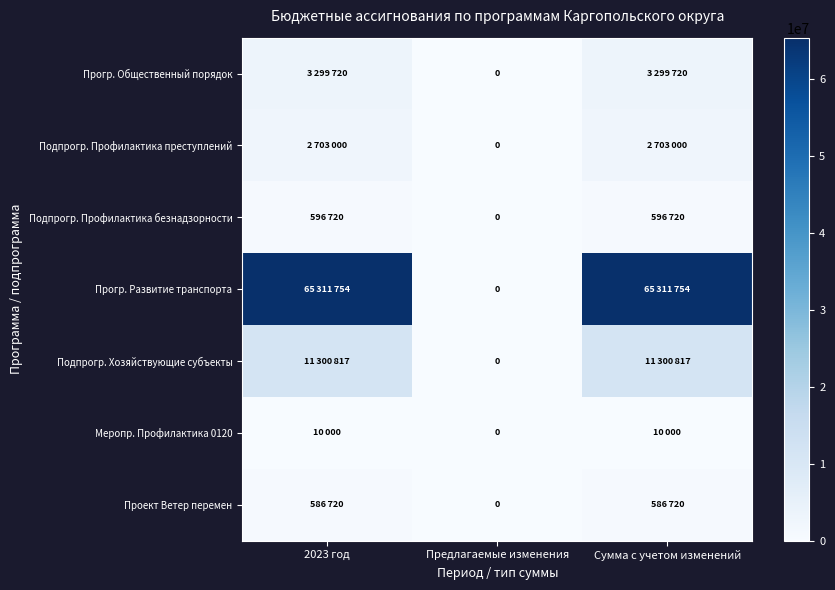

Is it true that Проект Ветер перемен equals 255786 at Предлагаемые изменения?

False